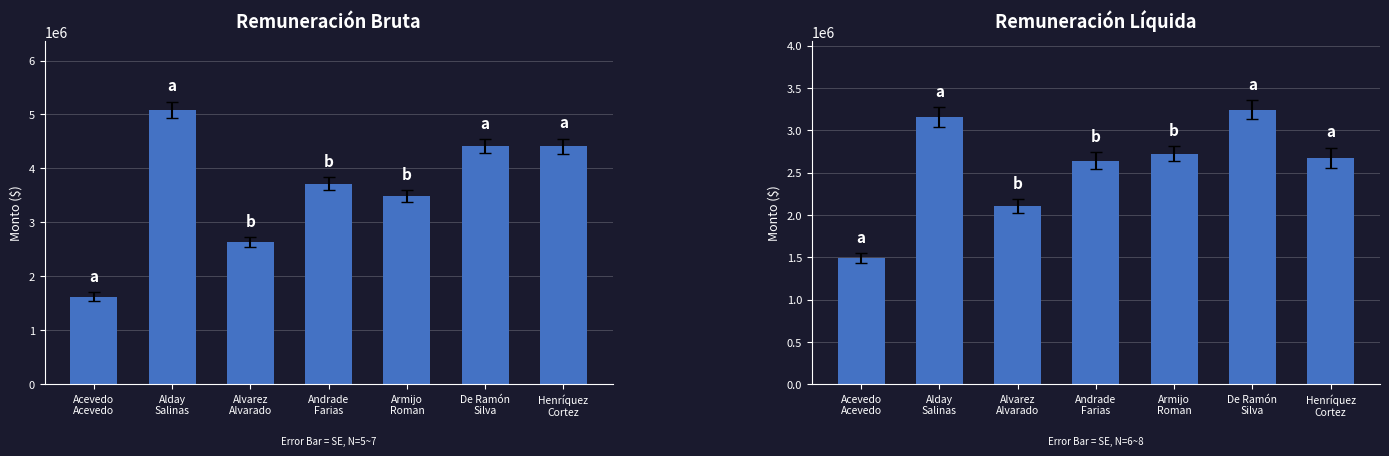

Reading left to right, what are all the values shown in this chart?

Remuneración bruta mensualizada: 1622455	5088567	2634879	3718599	3490726	4409861	4413457
Remuneración líquida: 1490822	3154474	2106448	2642135	2723966	3243315	2673548